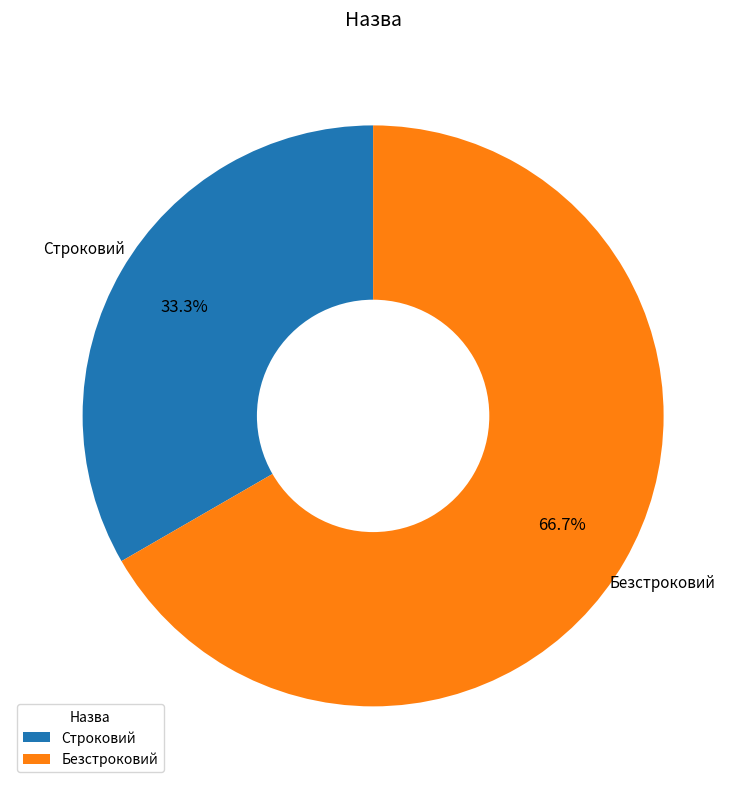

Count the number of slices in the pie.

2